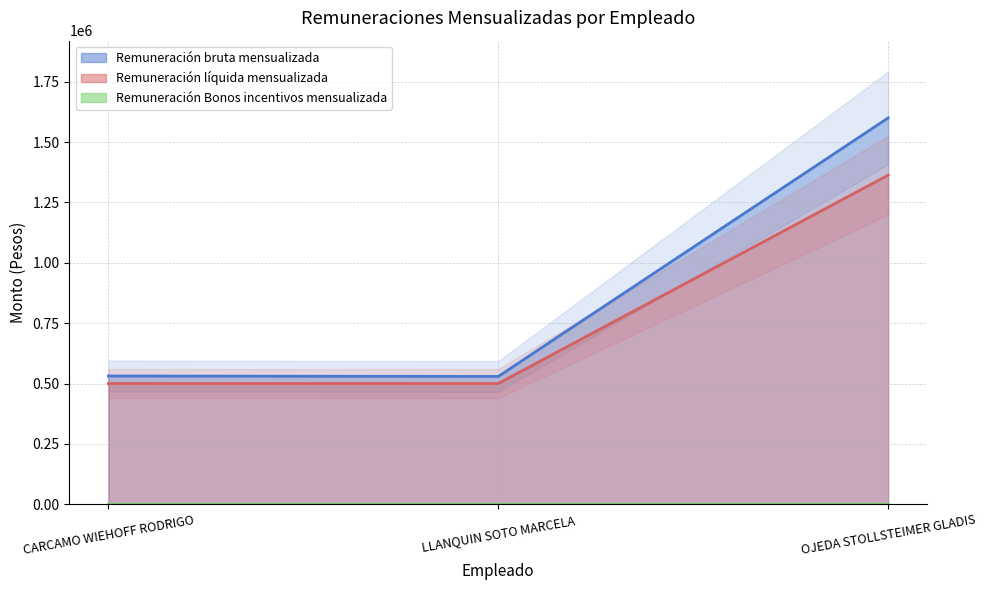

What is the sum of the Remuneración bruta mensualizada values at LLANQUIN SOTO MARCELA and CARCAMO WIEHOFF RODRIGO?

1060496